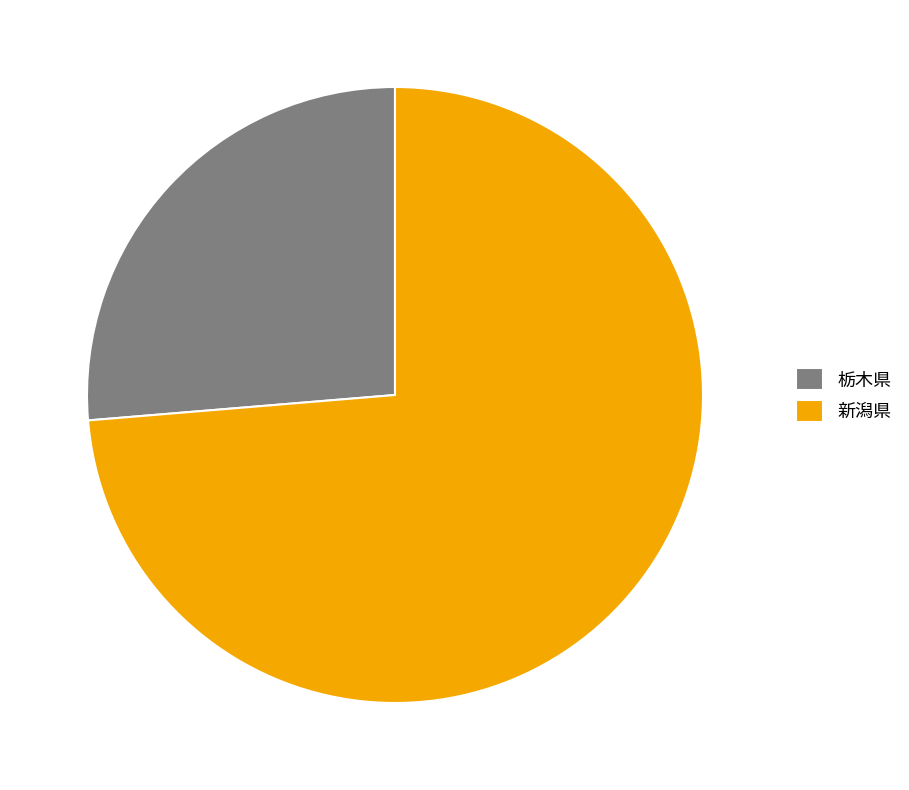

Combined, do 栃木県 and 新潟県 account for over 50%?

Yes